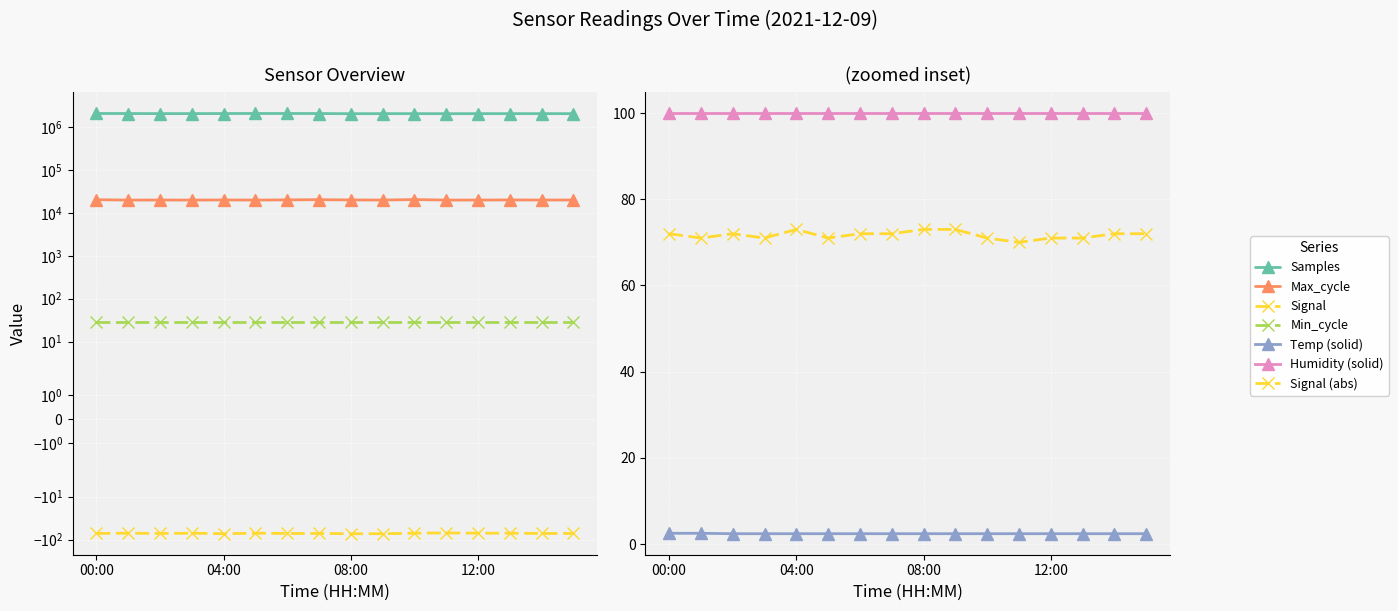

At how many categories does at least one series exceed 529185?

16